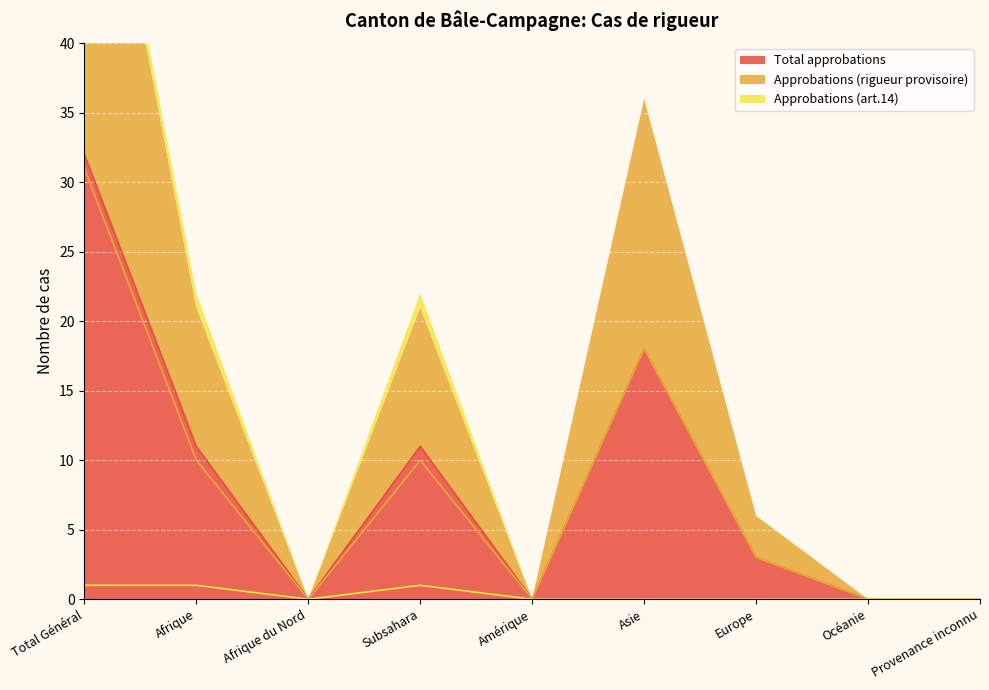

True or false: Total approbations and Approbations (art.14) intersect in this chart.

False